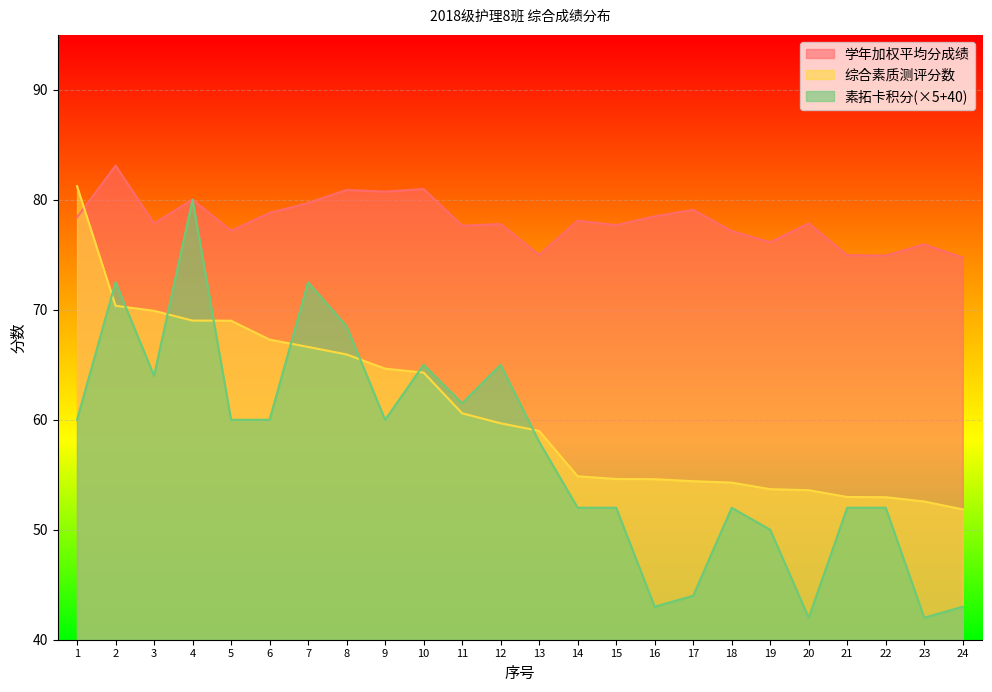

How many intersections are there between 素拓卡积分 and 综合素质测评分数?

8